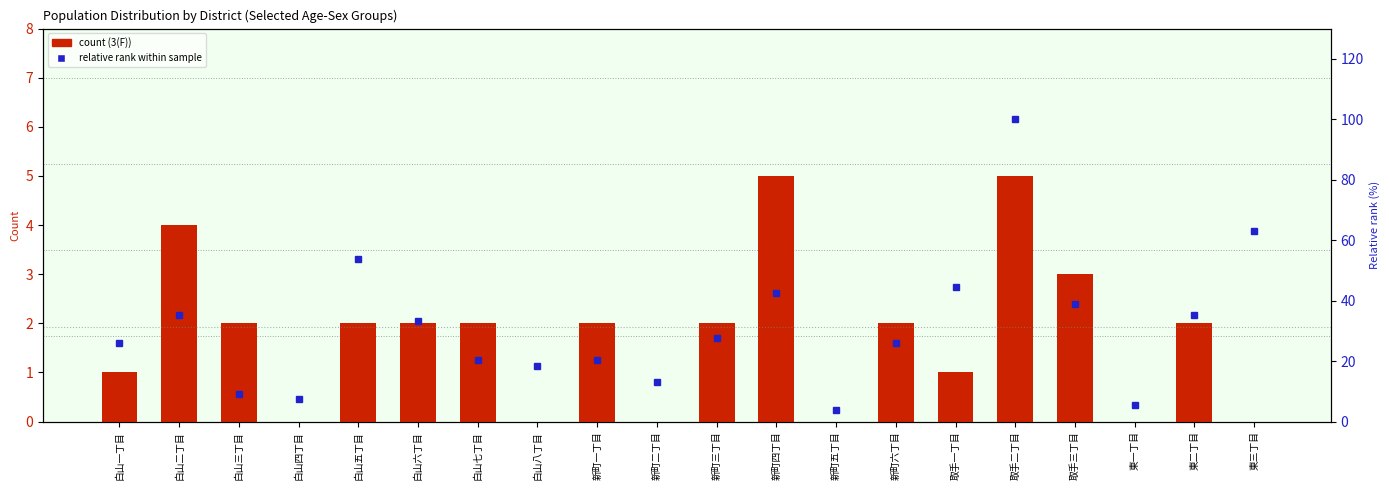

Rank the series by their average value, from lowest to highest.

3(F), relative rank (%)